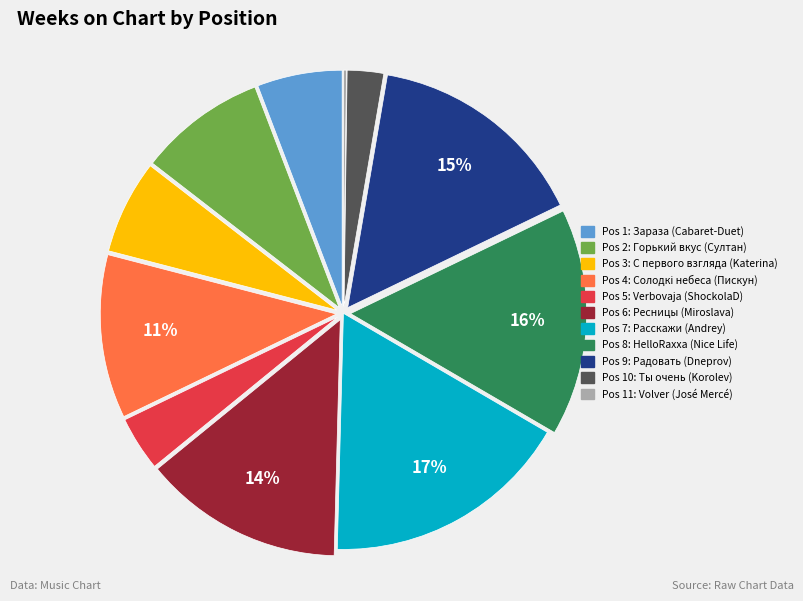

Is there any slice that represents more than half of the pie?

No